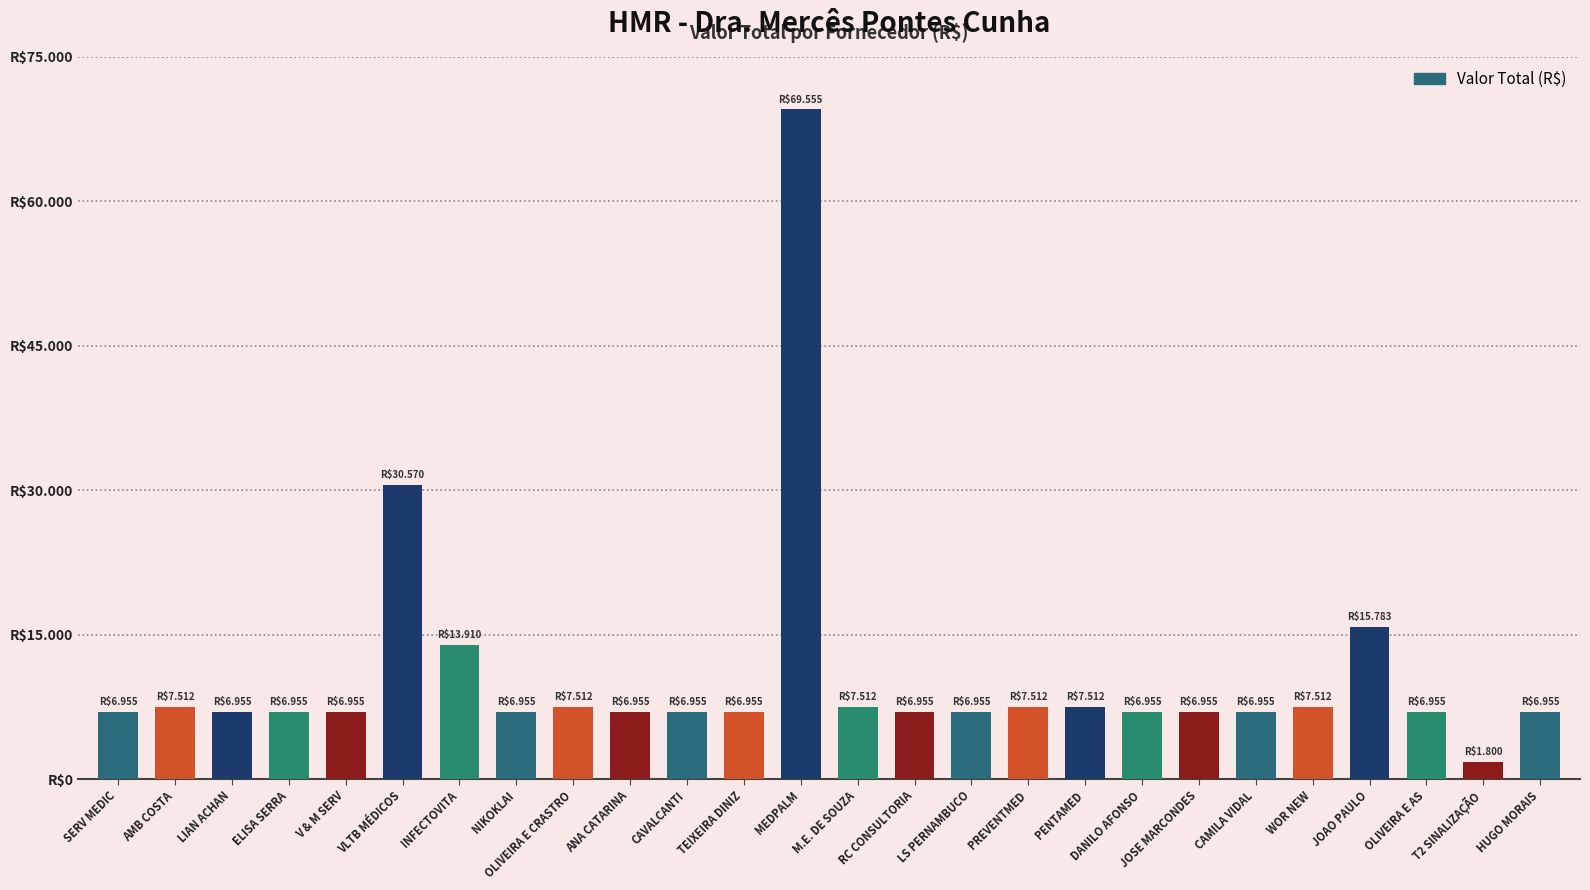

Where is the data nearest to the value 35677?

VLTB MÉDICOS